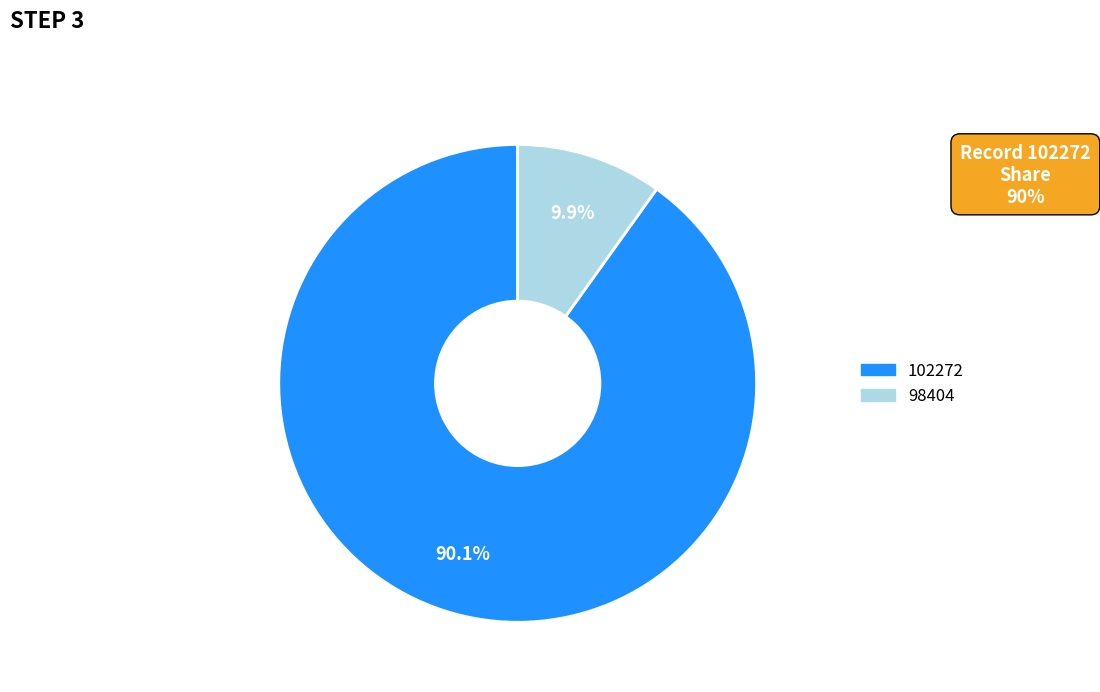

To the nearest percent, what is the difference between the 98404 and 102272 slice percentages?

80%